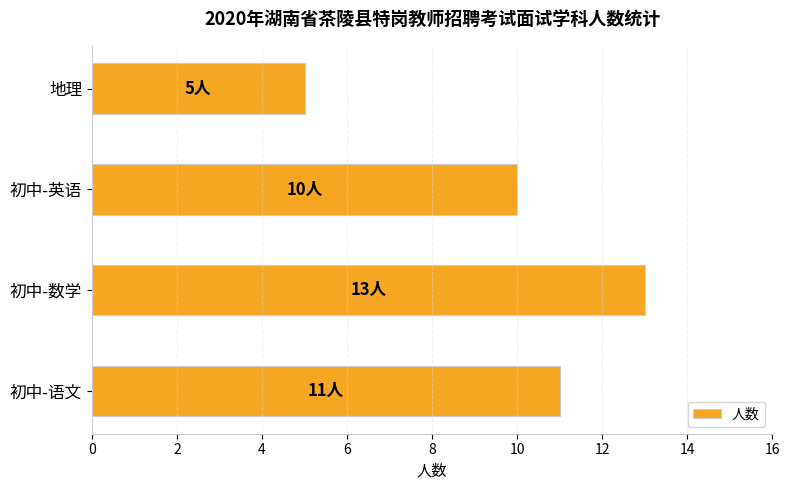

Where is the data nearest to the value 9?

初中-英语